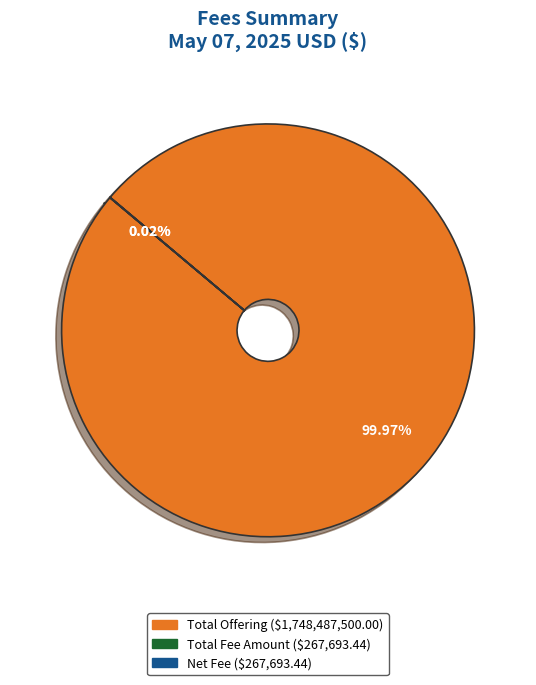

To the nearest percent, what percentage of the pie is Total Offering?

100%